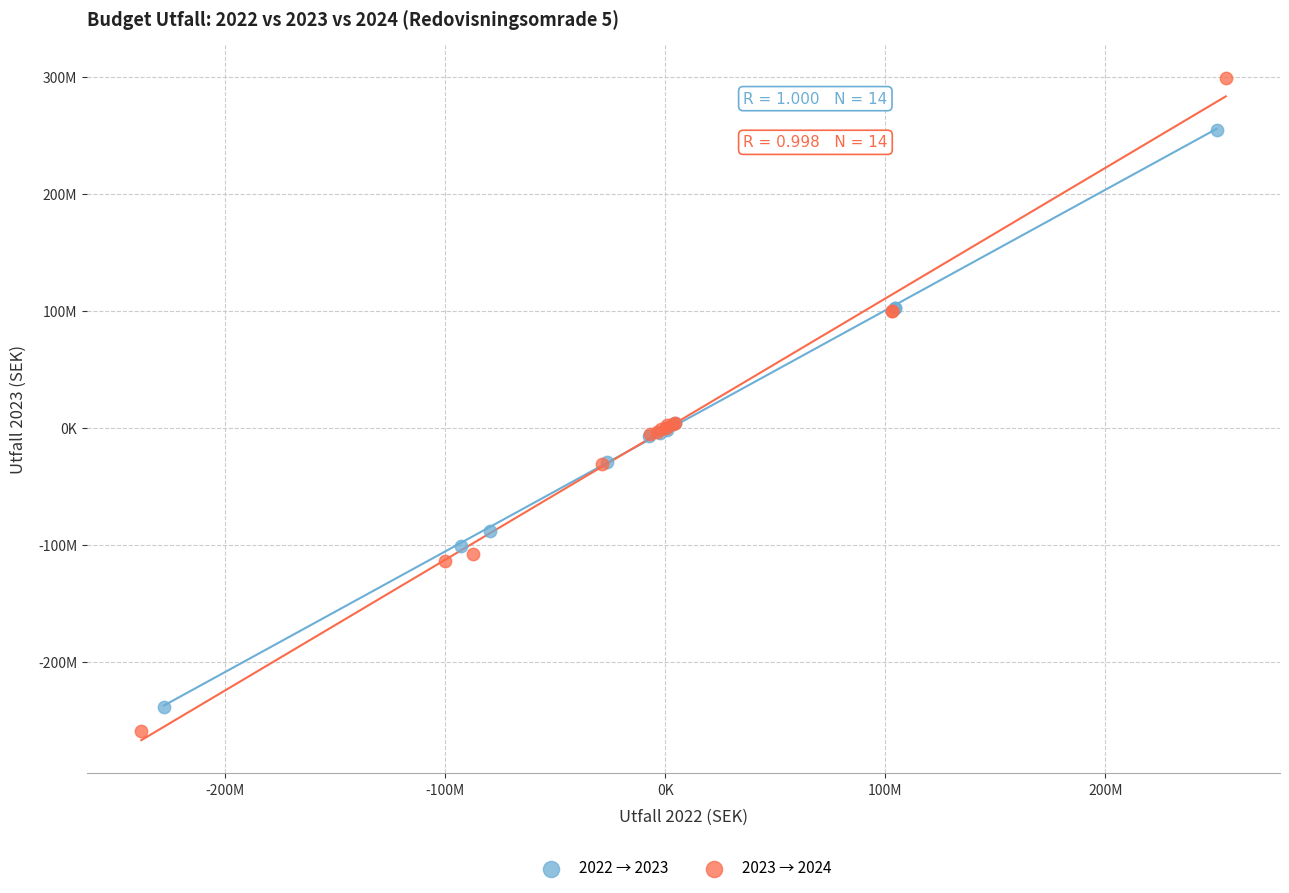

Which series reaches the minimum Y coordinate?

2023 → 2024